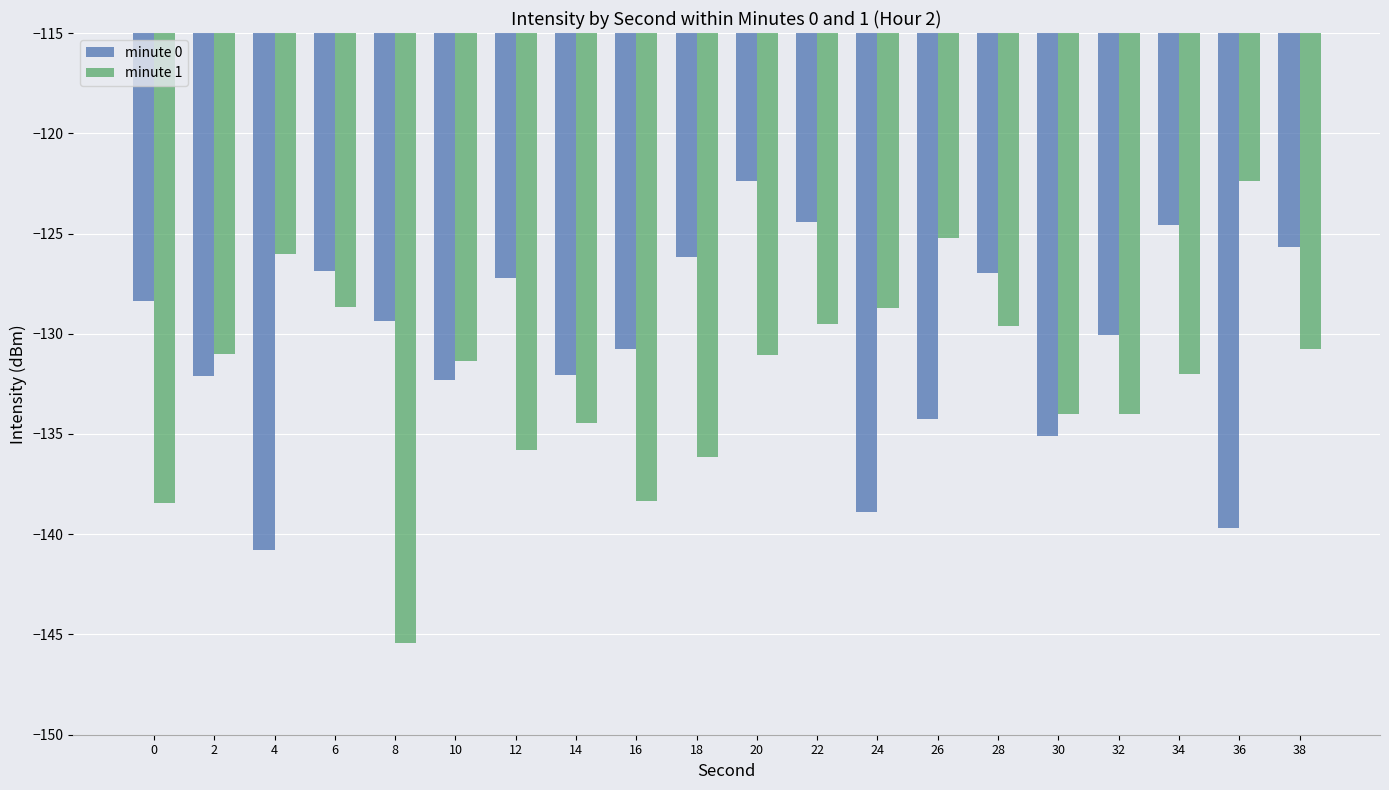

Which series changed the most between 8 and 36?

minute 1